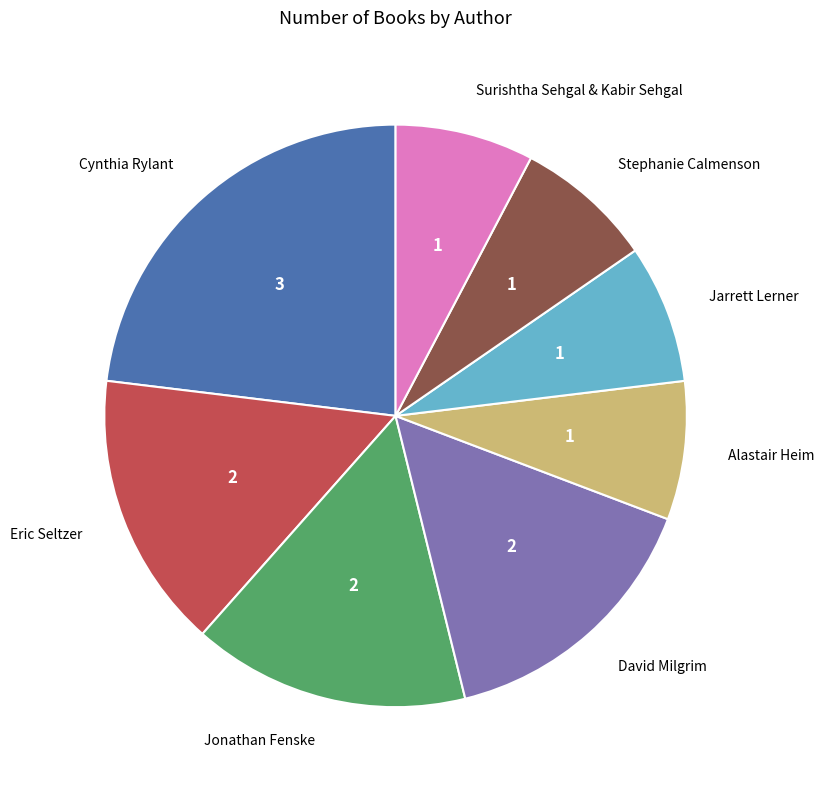

Combined, do Cynthia Rylant and Jarrett Lerner account for over 50%?

No